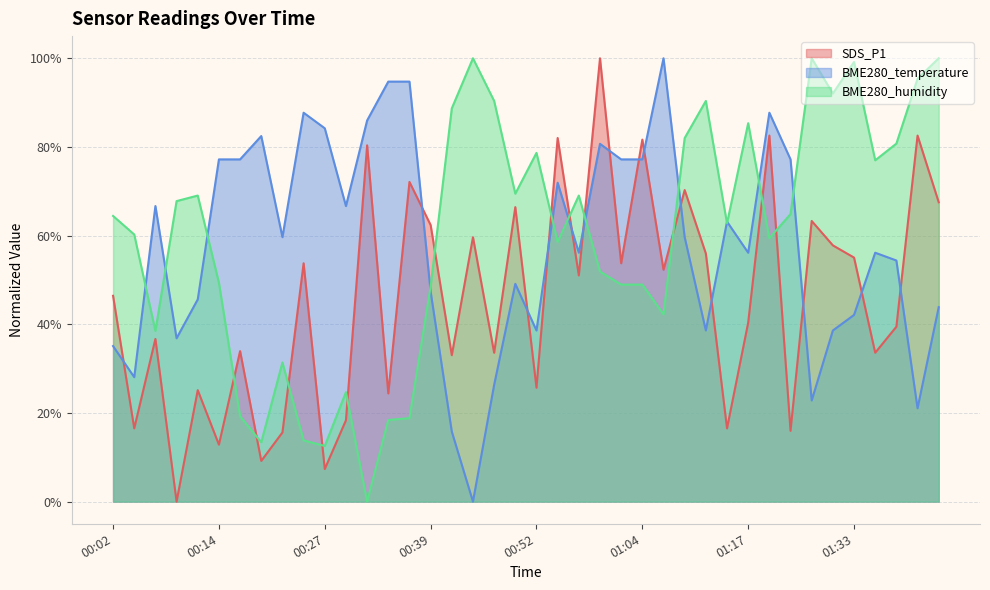

What is the total value across all series at 00:54?

212.5